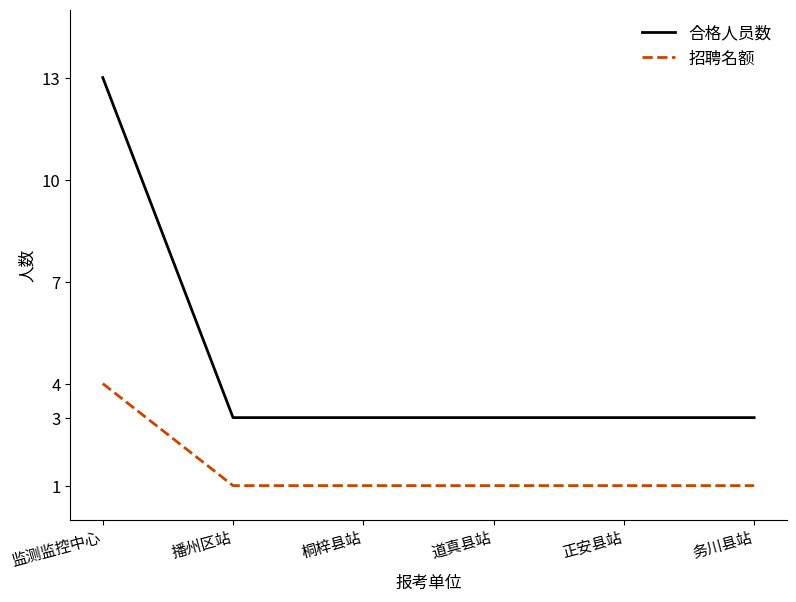

True or false: 合格人员数 and 招聘名额 intersect in this chart.

False